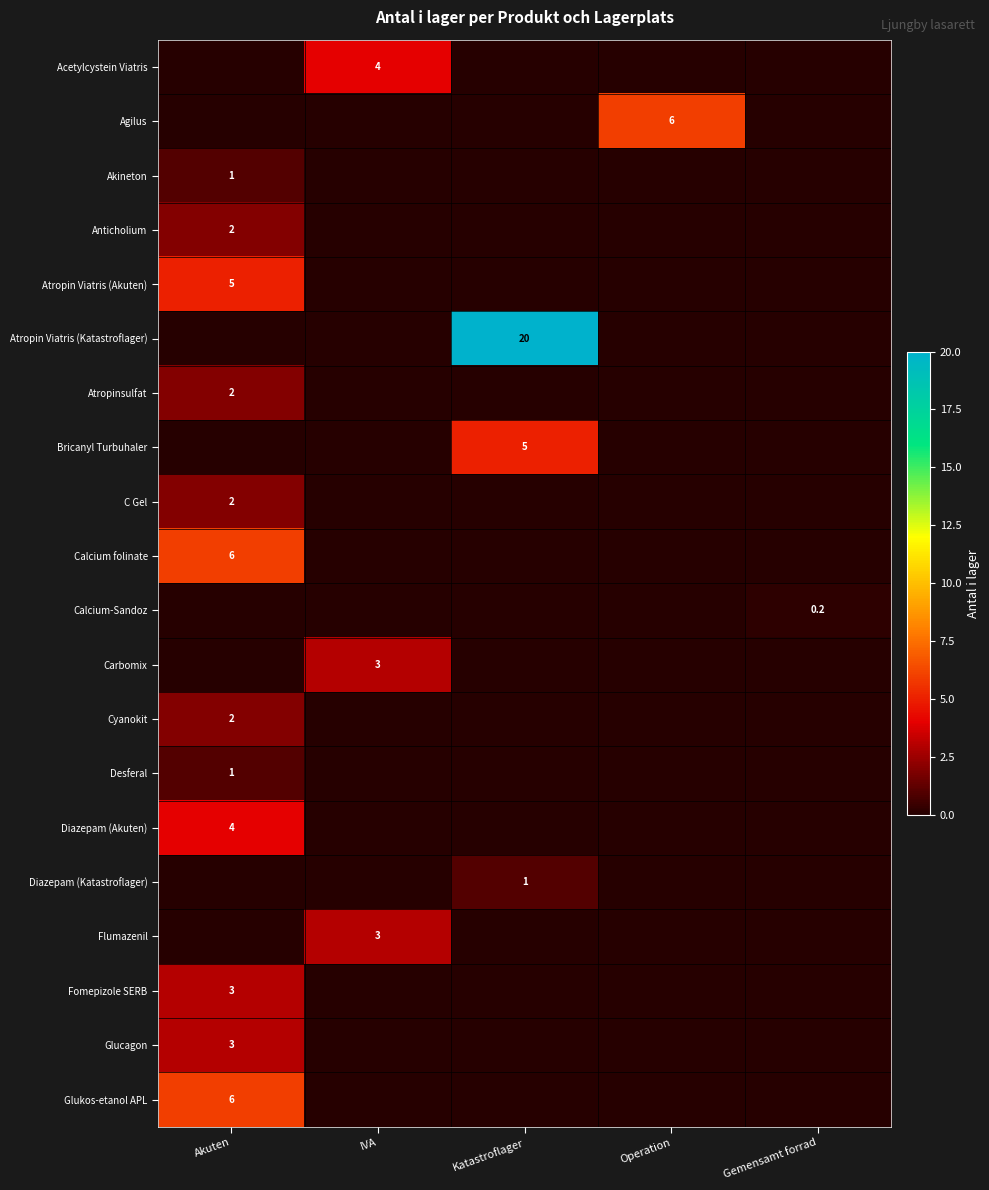

True or false: Agilus has a value of 8.8 at Operation.

False